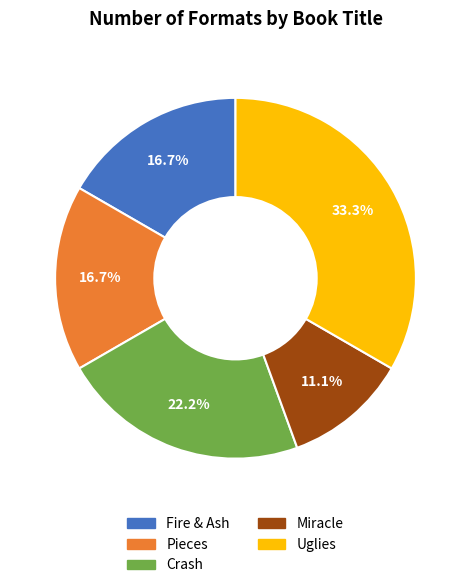

Does Pieces account for over 50% of the chart?

No